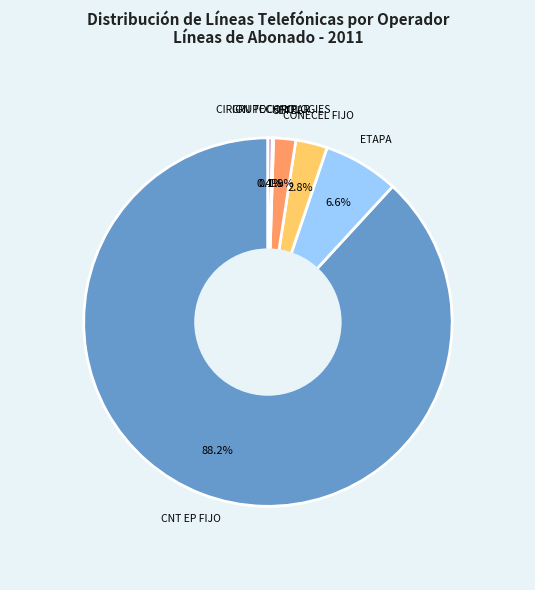

Does any single category account for the majority?

Yes